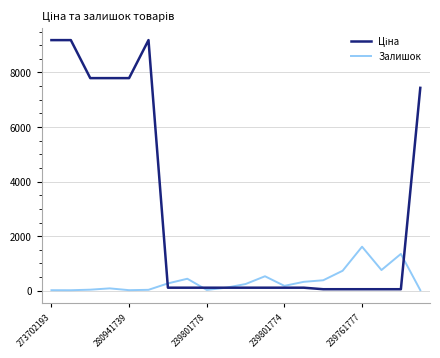

How many lines are shown in the chart?

2